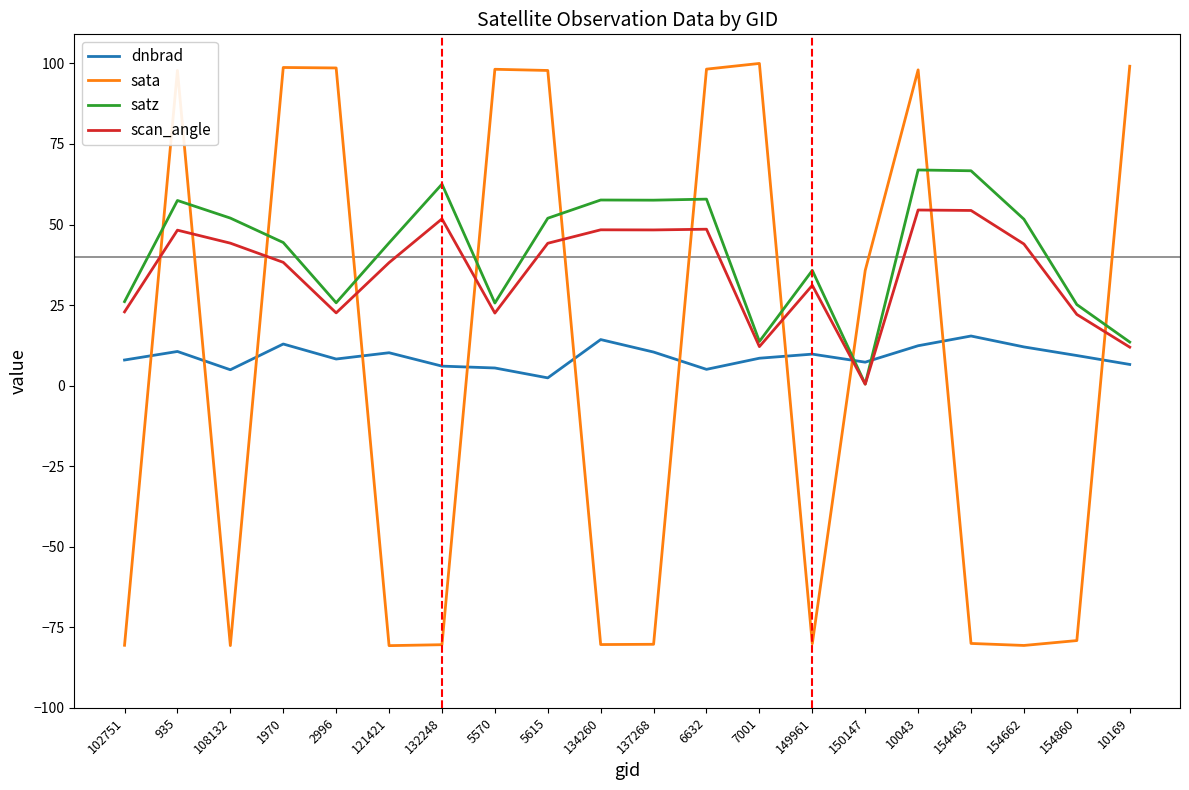

What position from the right is 1970?

17